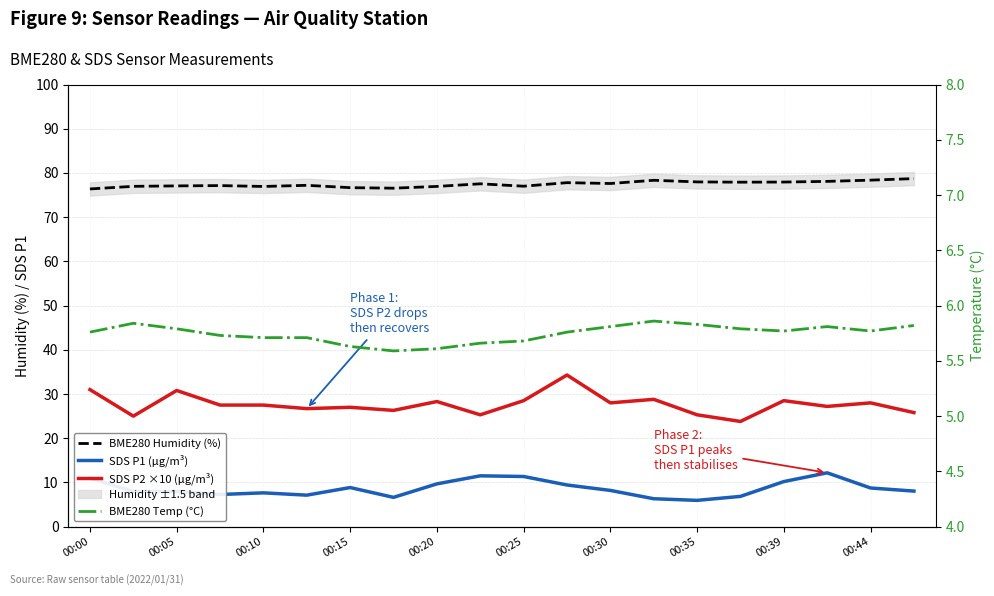

At which label is BME280 Humidity (%) closest to 77?

00:25